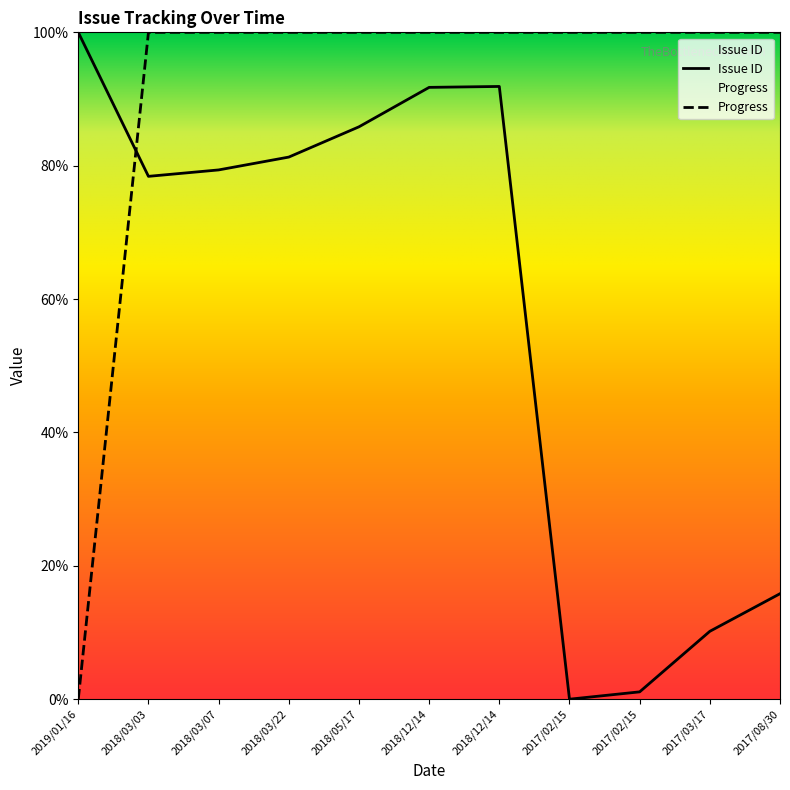

How many series are shown in this chart?

2